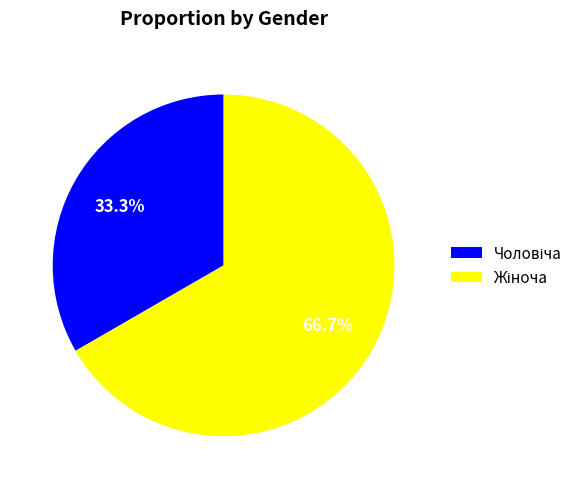

Does any single category account for the majority?

Yes